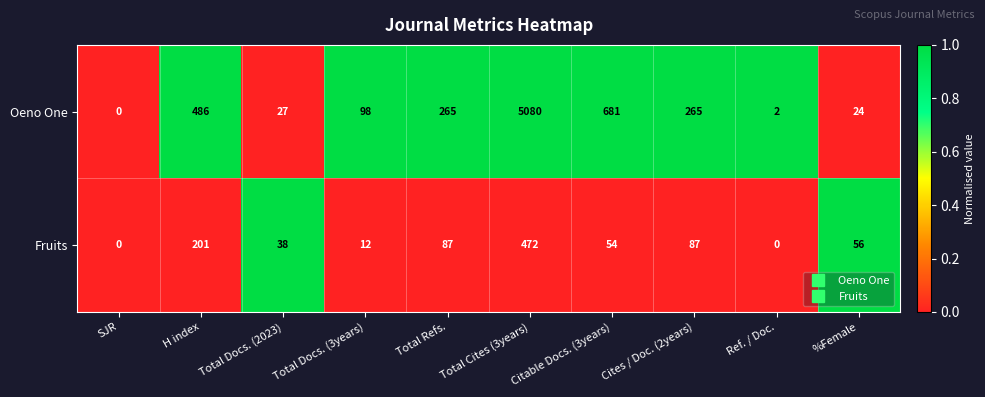

Is it true that Oeno One equals 1 at Ref. / Doc.?

False